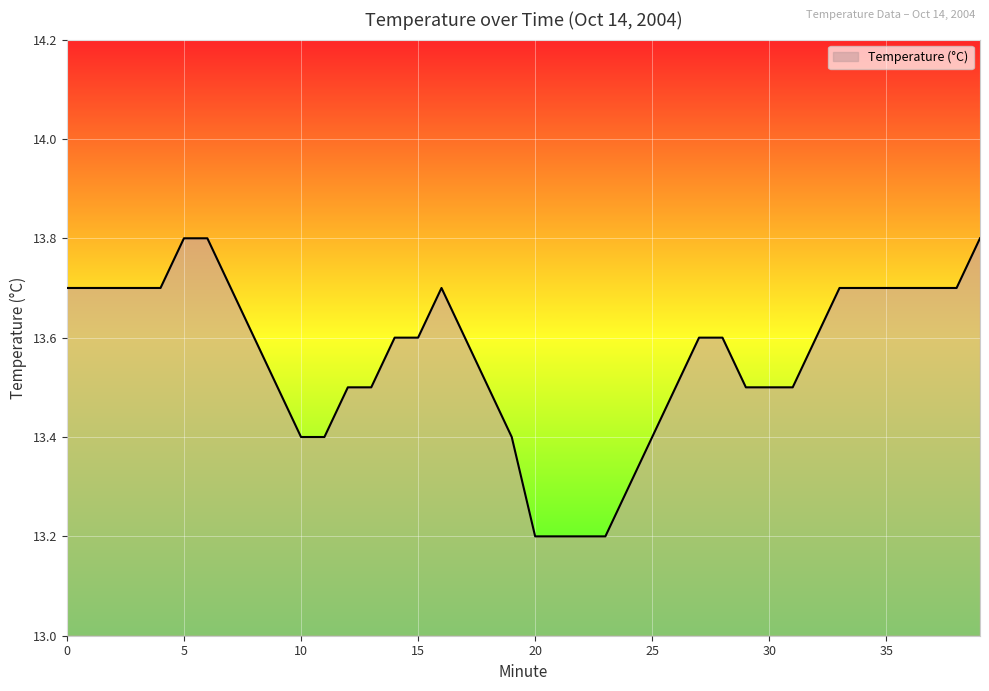

What is the maximum value shown in the chart?

13.8